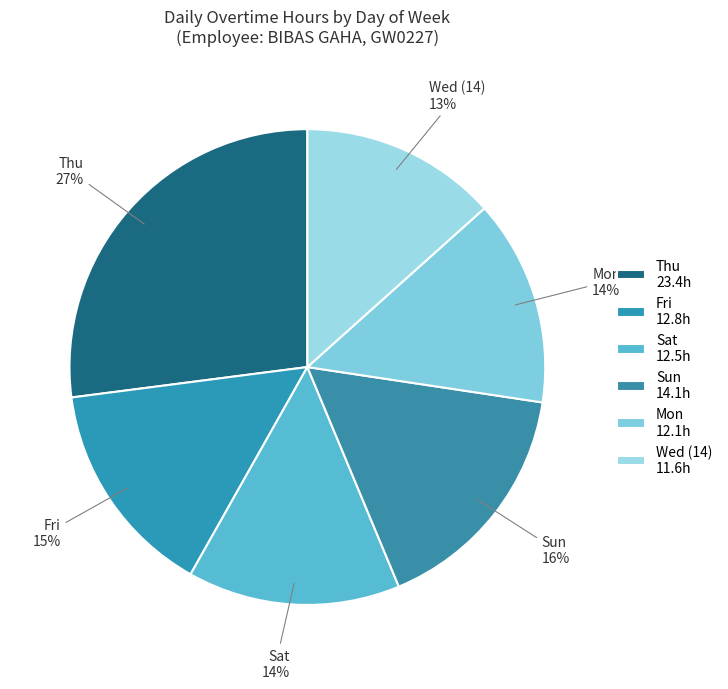

Approximately how many times larger is the value at Thu compared to Fri?

1.8